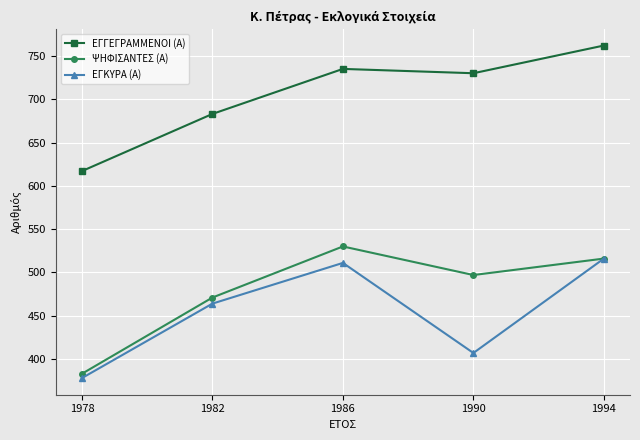

At which category does ΨΗΦΙΣΑΝΤΕΣ (Α) reach its first local peak?

1986